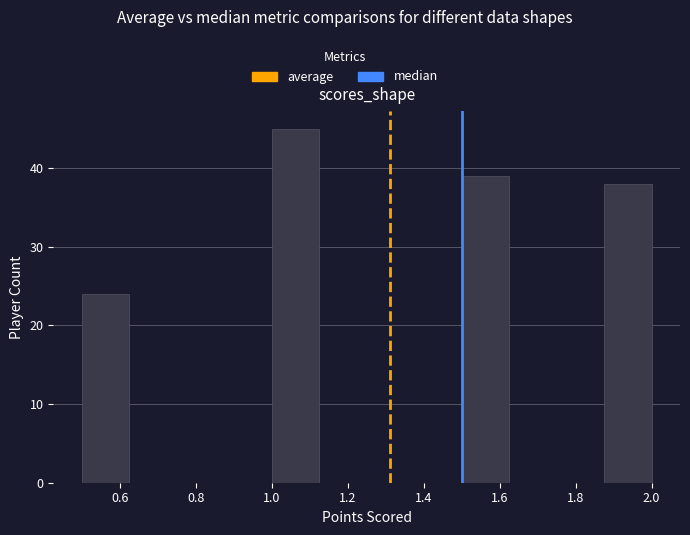

Reading left to right, transcribe this chart: for each bar, give the range it covers on the x-axis and its height. Neither the bar edges nor the heights are printed on the chart, so give them approximately, as read against the axes.

0.500 to 0.625: 24
0.625 to 0.750: 0
0.750 to 0.875: 0
0.875 to 1.000: 0
1.000 to 1.125: 45
1.125 to 1.250: 0
1.250 to 1.375: 0
1.375 to 1.500: 0
1.500 to 1.625: 39
1.625 to 1.750: 0
1.750 to 1.875: 0
1.875 to 2.000: 38